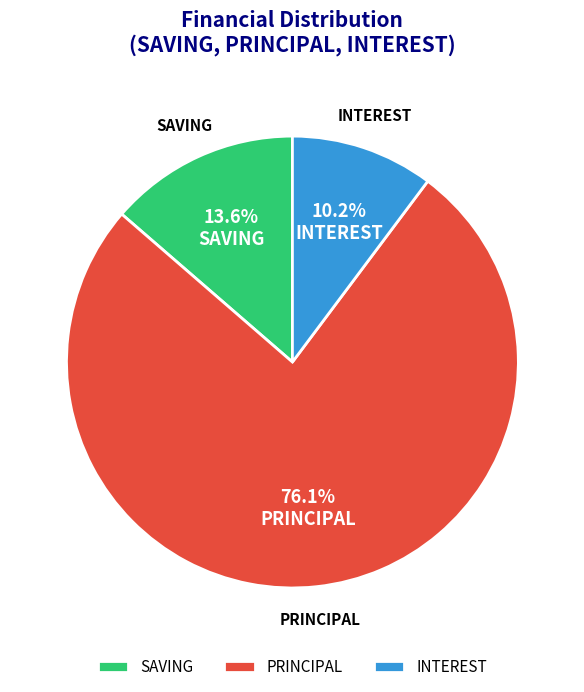

Is there a majority slice in this chart?

Yes